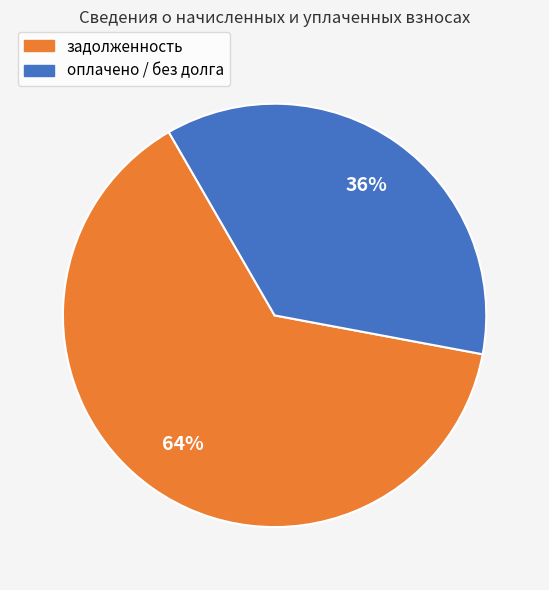

To the nearest percent, what is the average slice percentage?

50%